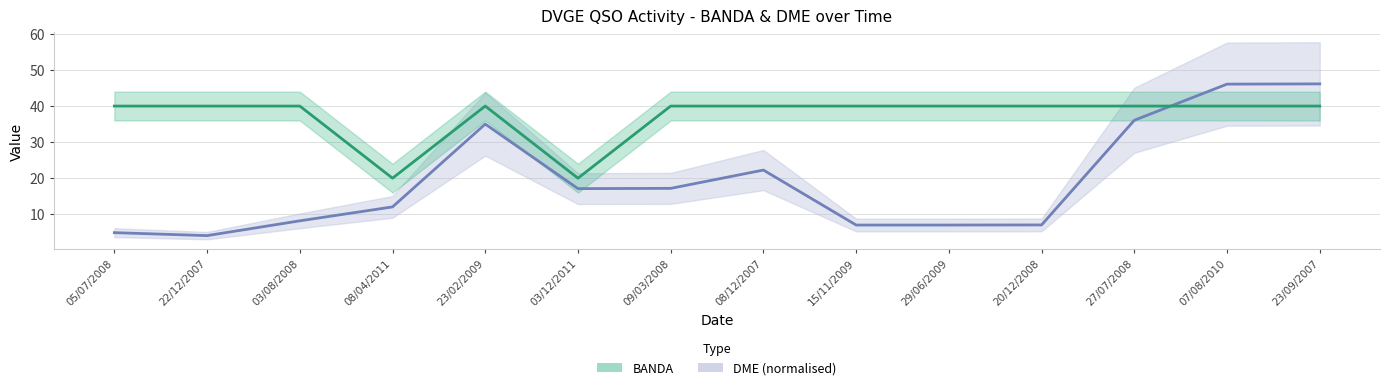

Which series changed the most between 09/03/2008 and 23/09/2007?

DME (normalised)